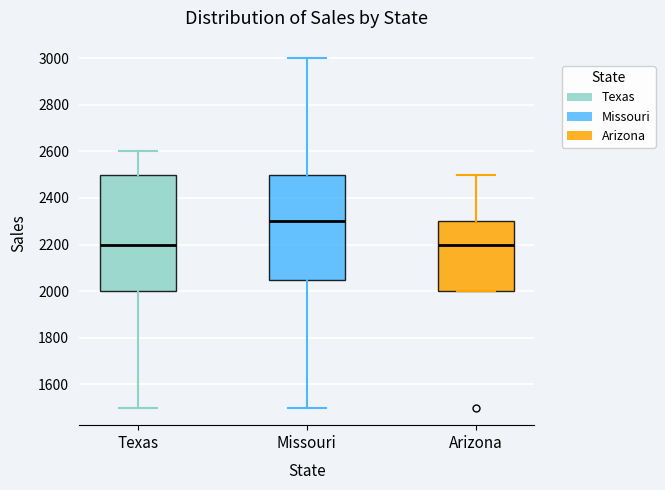

Comparing the boxes themselves (not the whiskers), which one is the tallest?

Texas